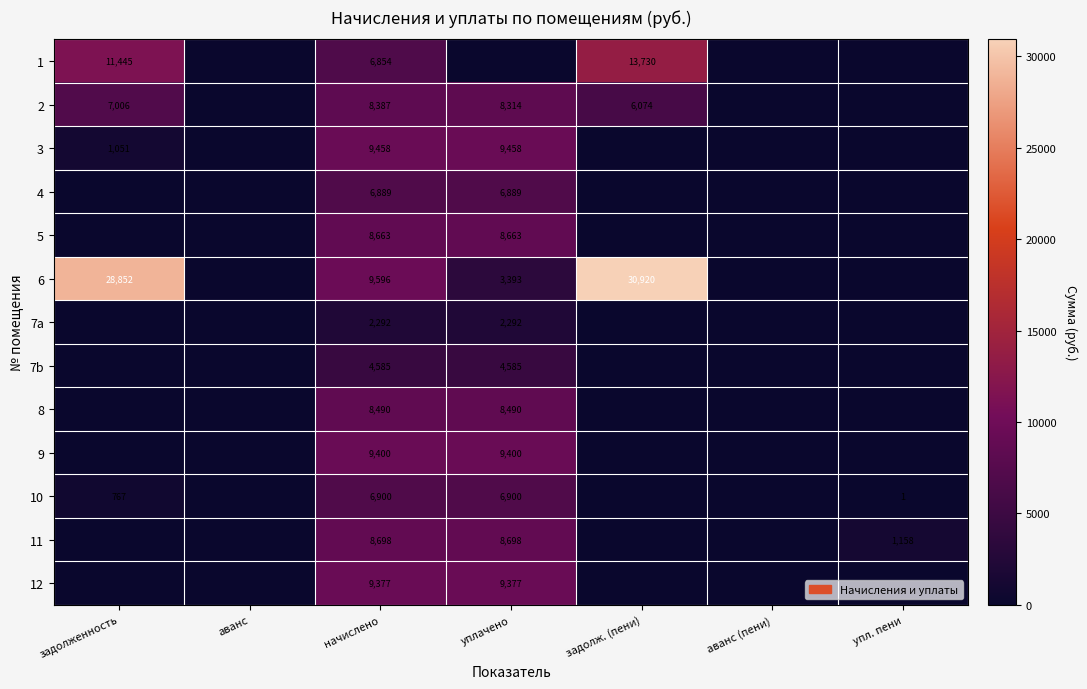

What is the sum of the 5 values at начислено and уплачено?

17326